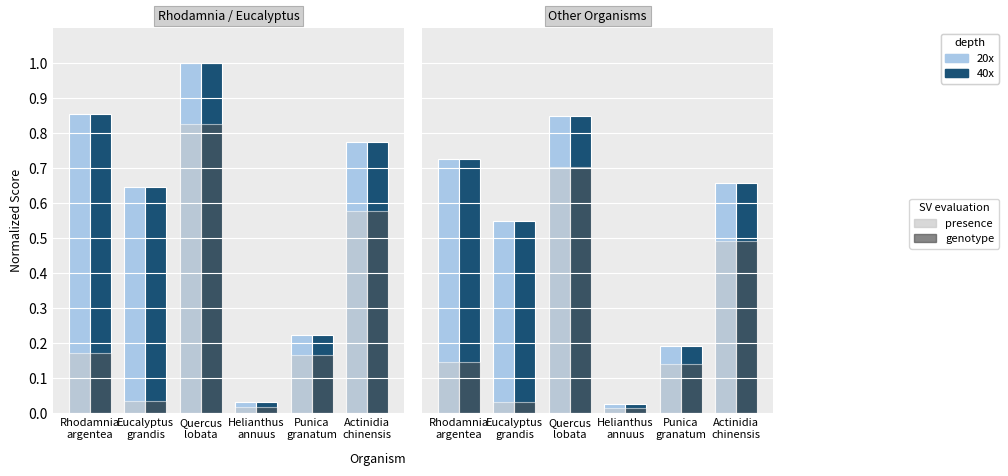

What is the label of the 4th bar from the left?

Helianthus
annuus